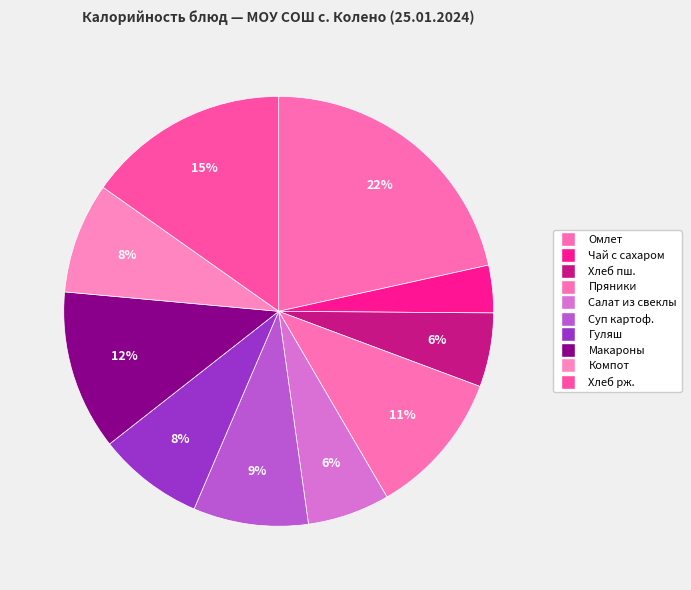

To the nearest percent, what is the difference between the largest and smallest slice percentages?

18%